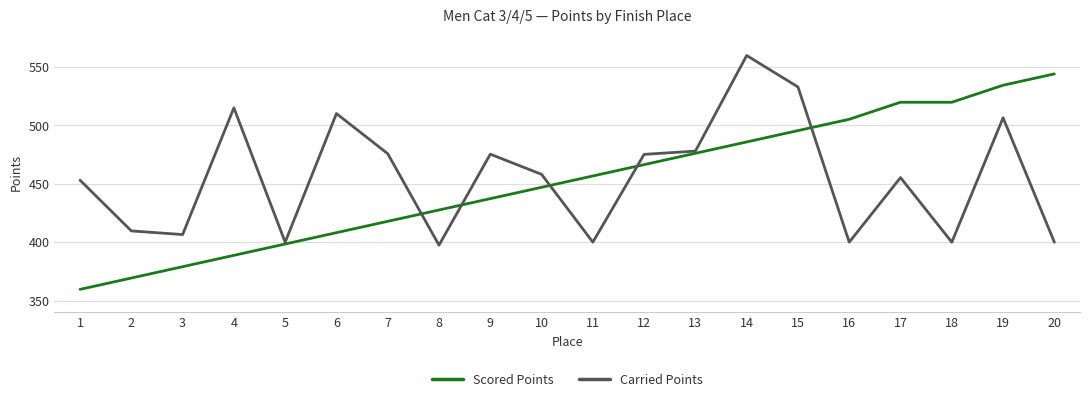

What is the difference between the highest and lowest values at 10?

11.1